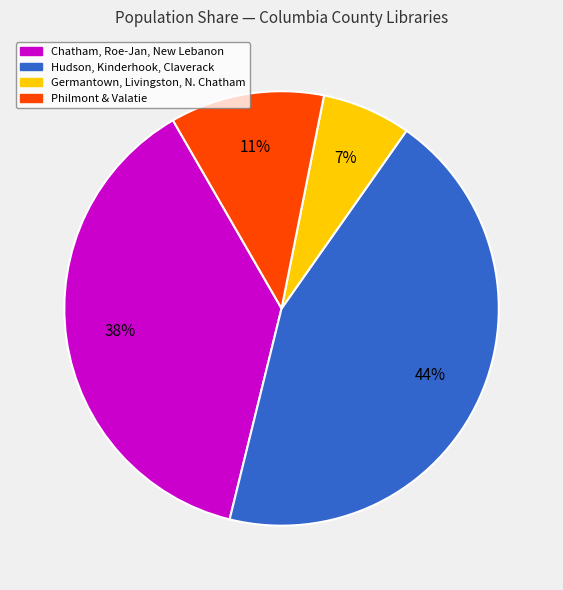

Which category has the smallest portion of the pie?

Germantown, Livingston, N. Chatham